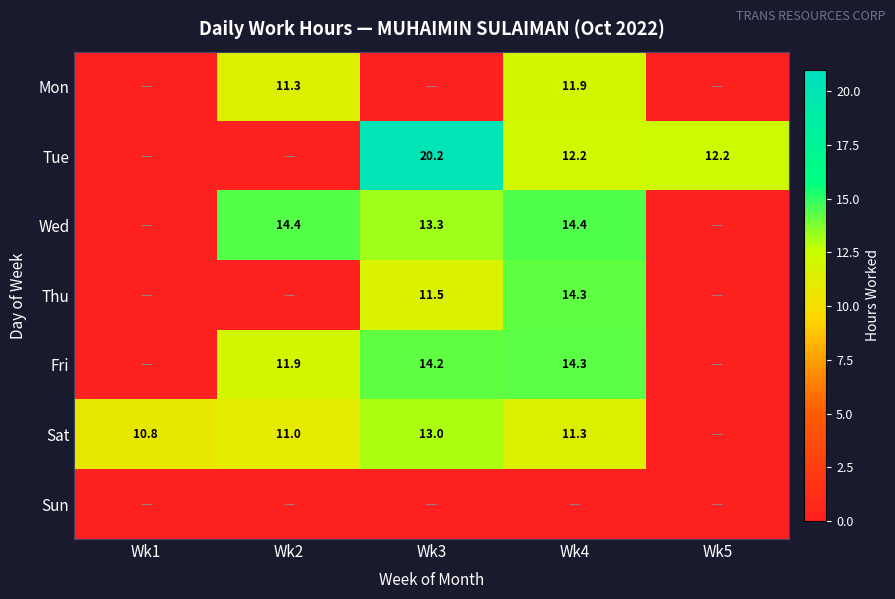

The Wed series shows 13.3 at Wk3. True or false?

True